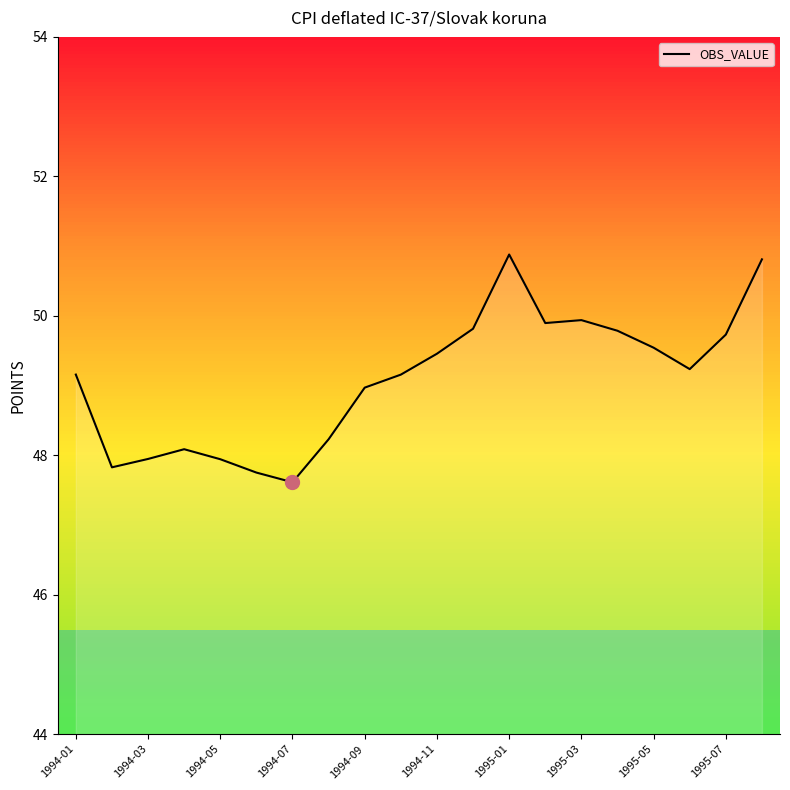

What is the greatest value displayed?

50.9